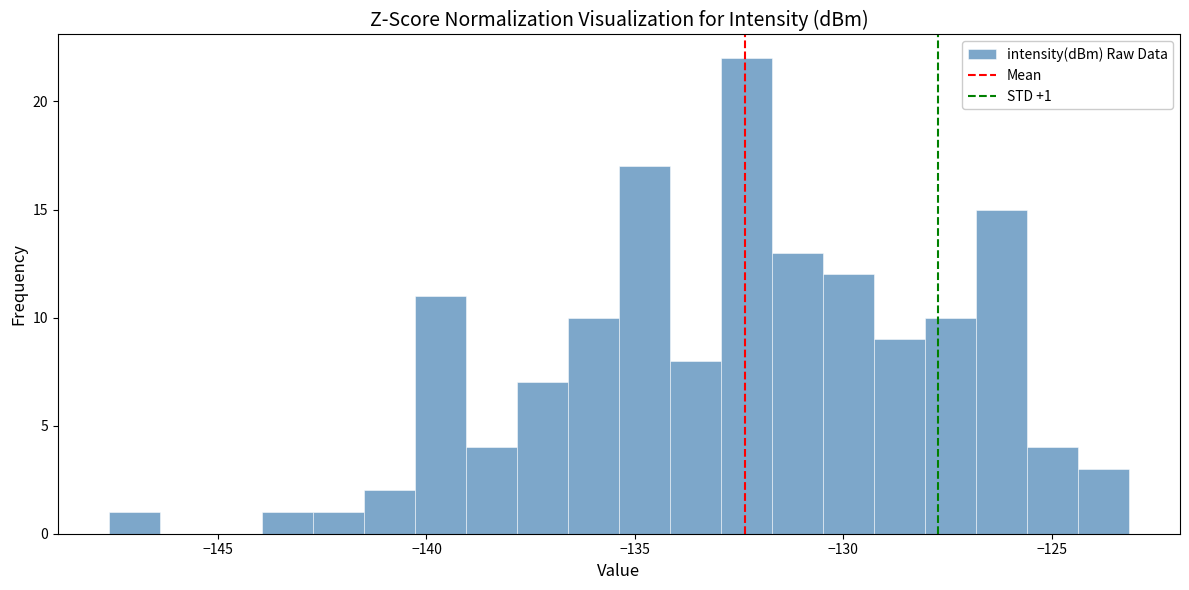

Read against the x-axis, roughly where is the centre of the tallest bar?

-132.5